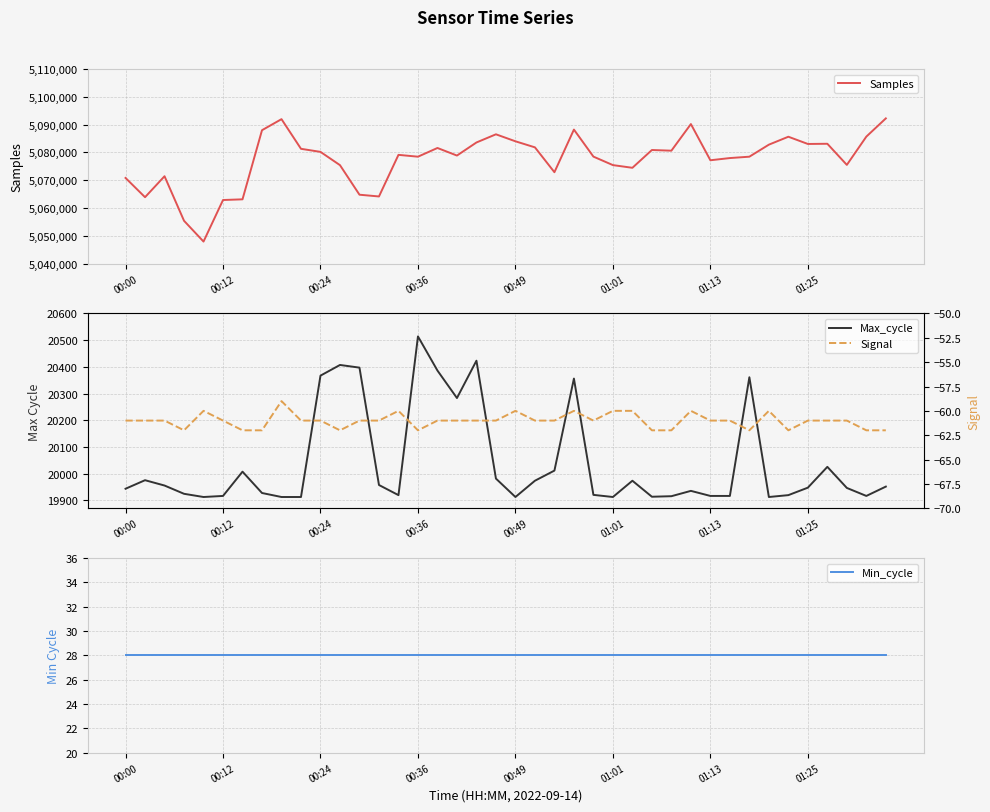

True or false: Samples and Min_cycle intersect in this chart.

False